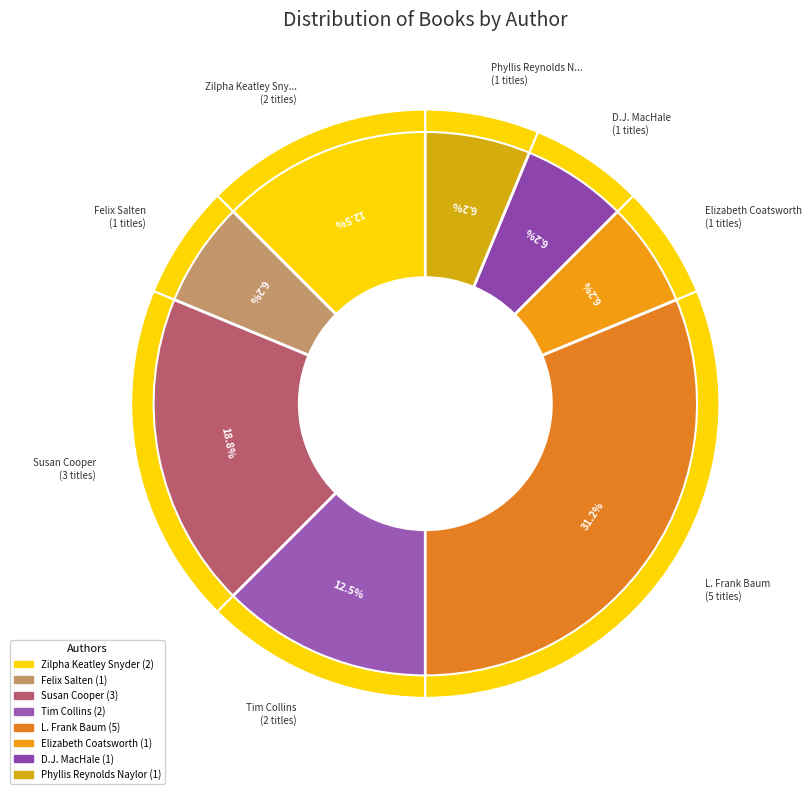

Is it true that Susan Cooper is 14% of the pie?

False